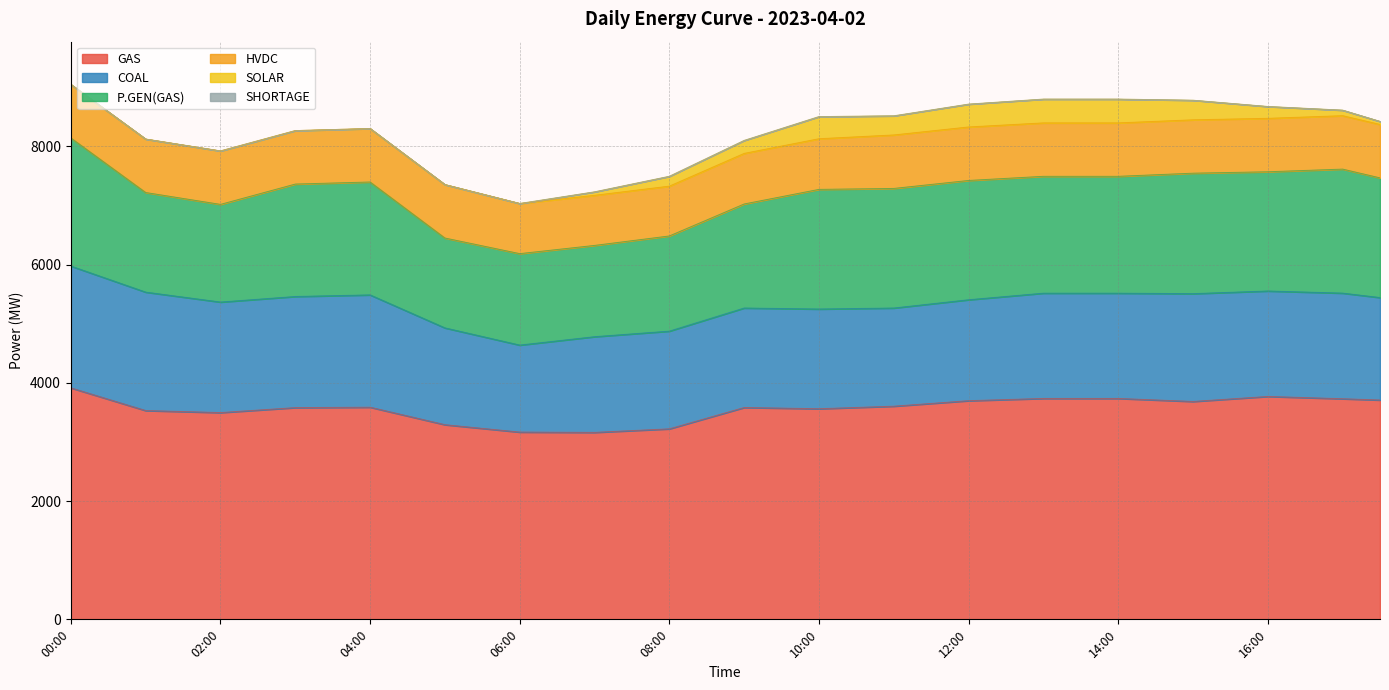

Which label corresponds to the smallest value in the chart?

00:00